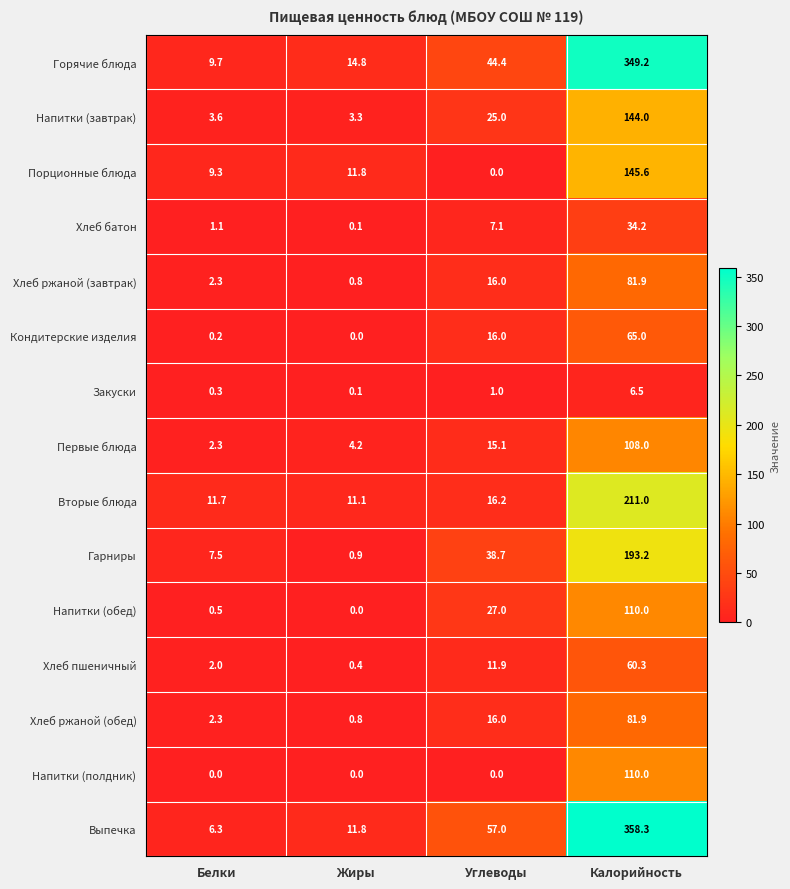

What is the minimum value for Вторые блюда?

11.1